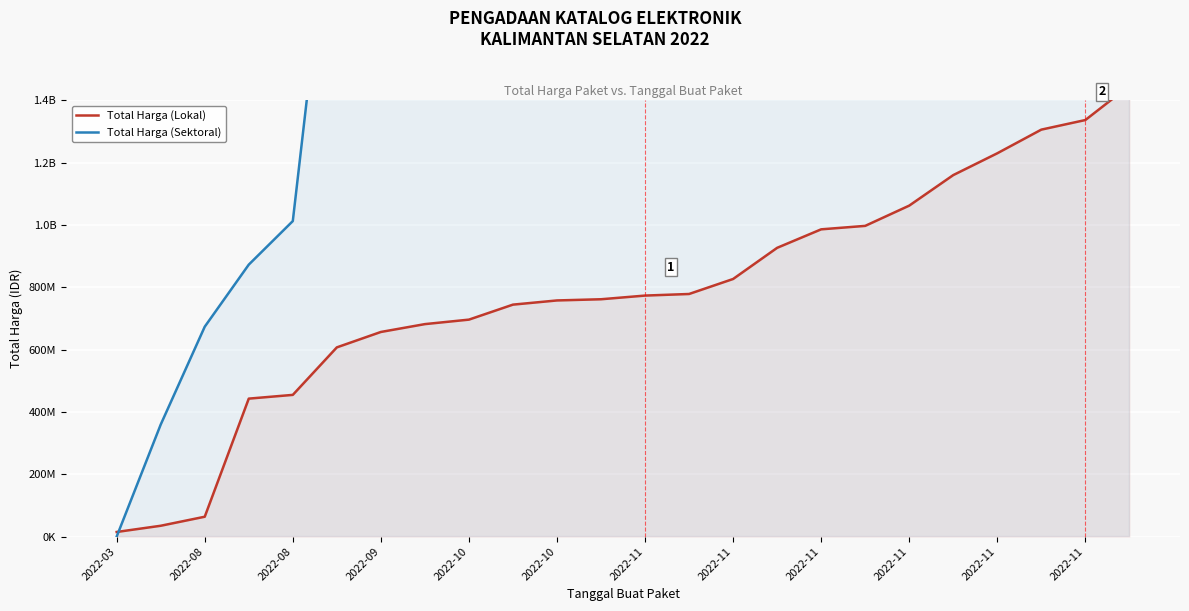

True or false: Total Harga (Sektoral) has a value of 824775436 at 2022-09.

False